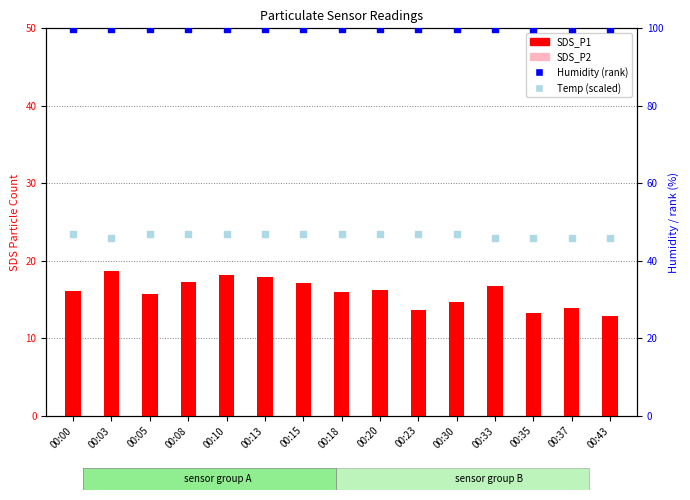

Which series reaches the maximum Y coordinate?

Humidity rank